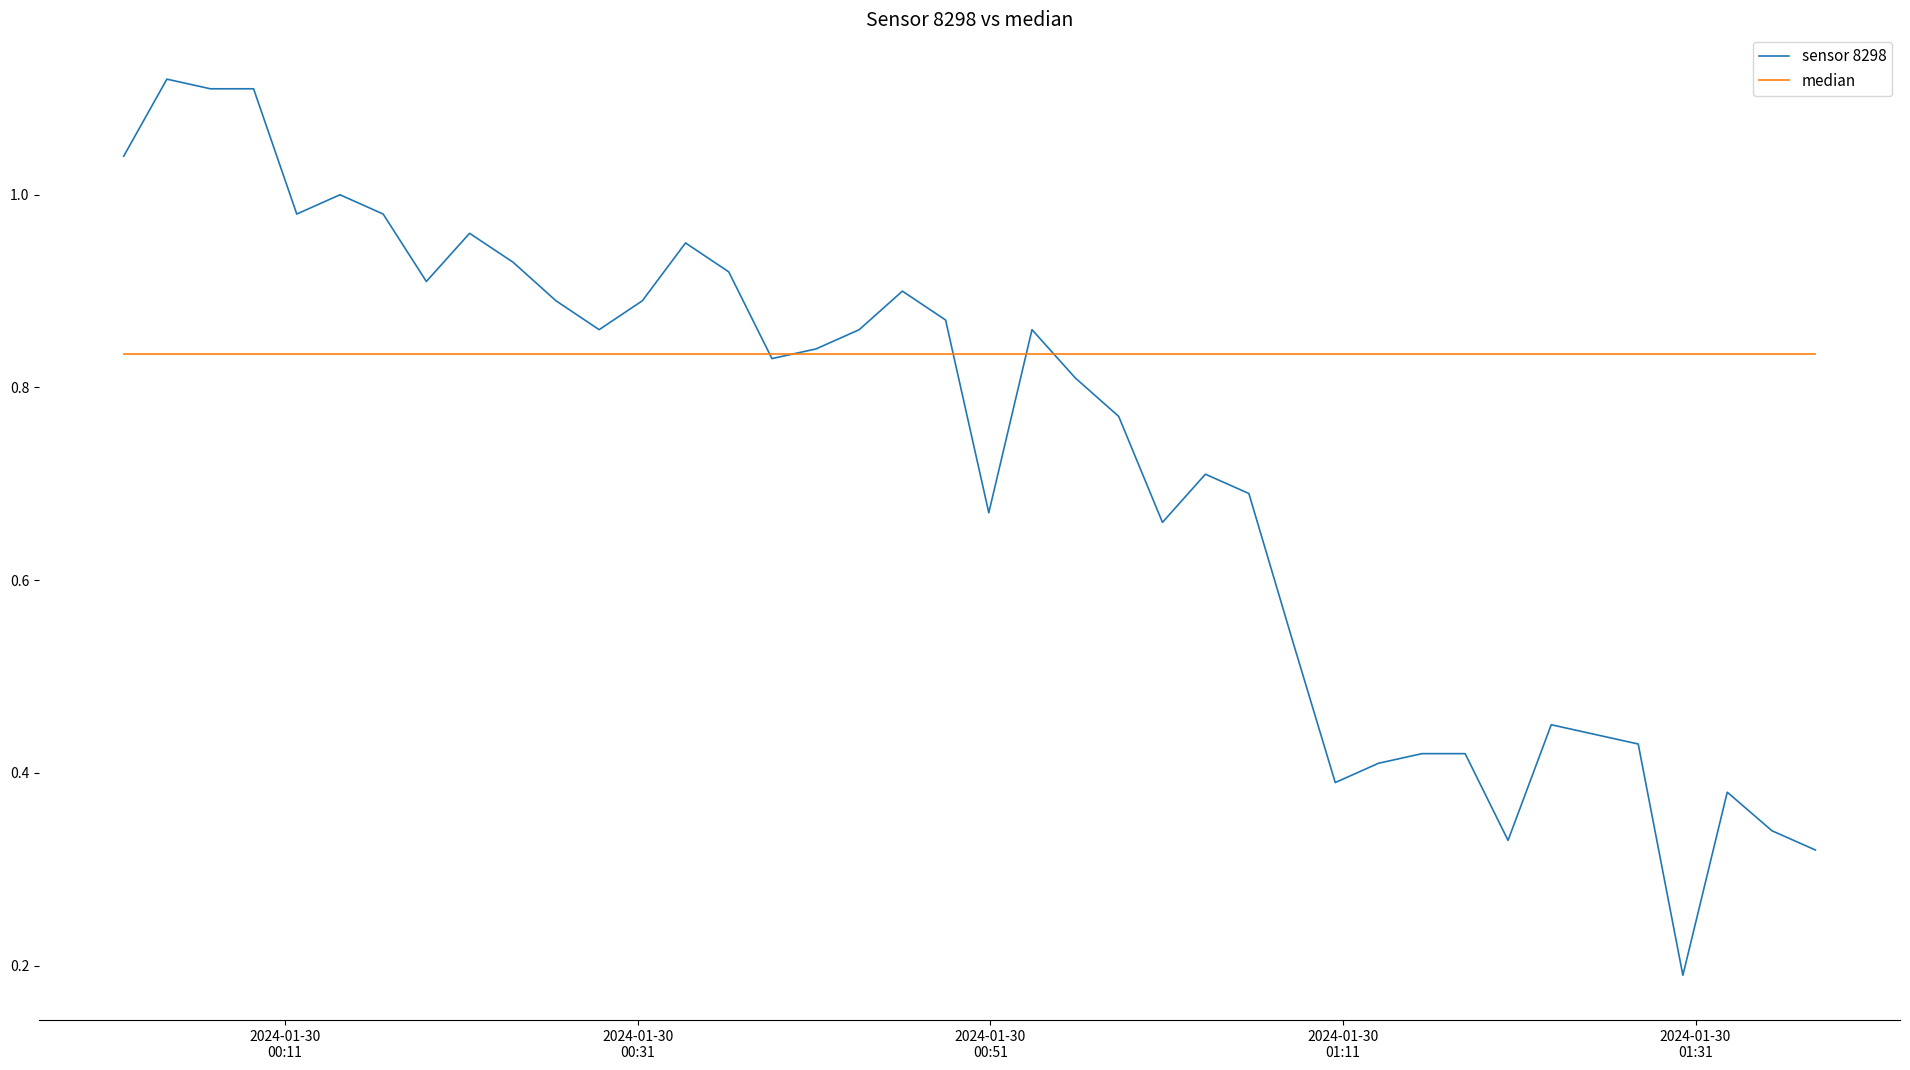

Rank the series by their maximum value, from lowest to highest.

median, sensor 8298